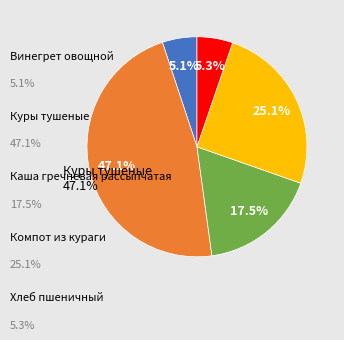

Count the number of slices in the pie.

5